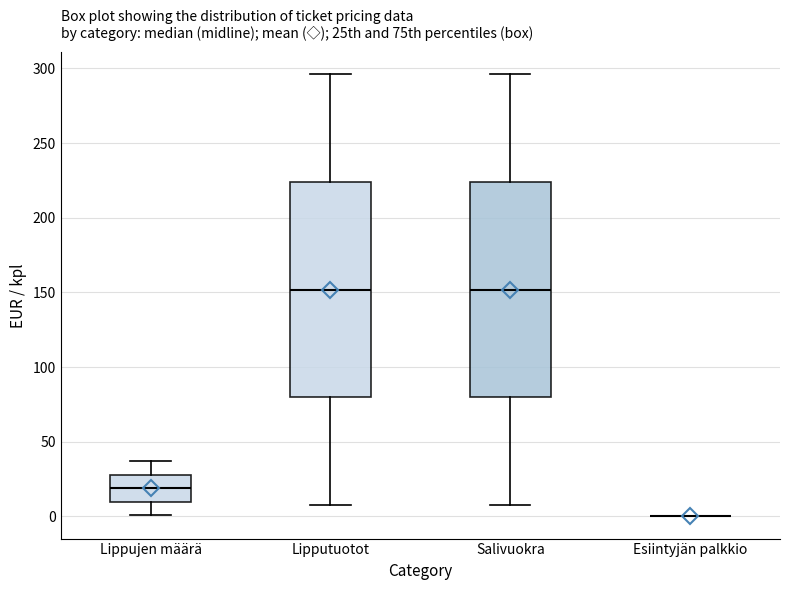

Where does the lower whisker of the box for Lipputuotot end on the y-axis? The values are not printed on the chart, so give them approximately, as read against the axis.

10